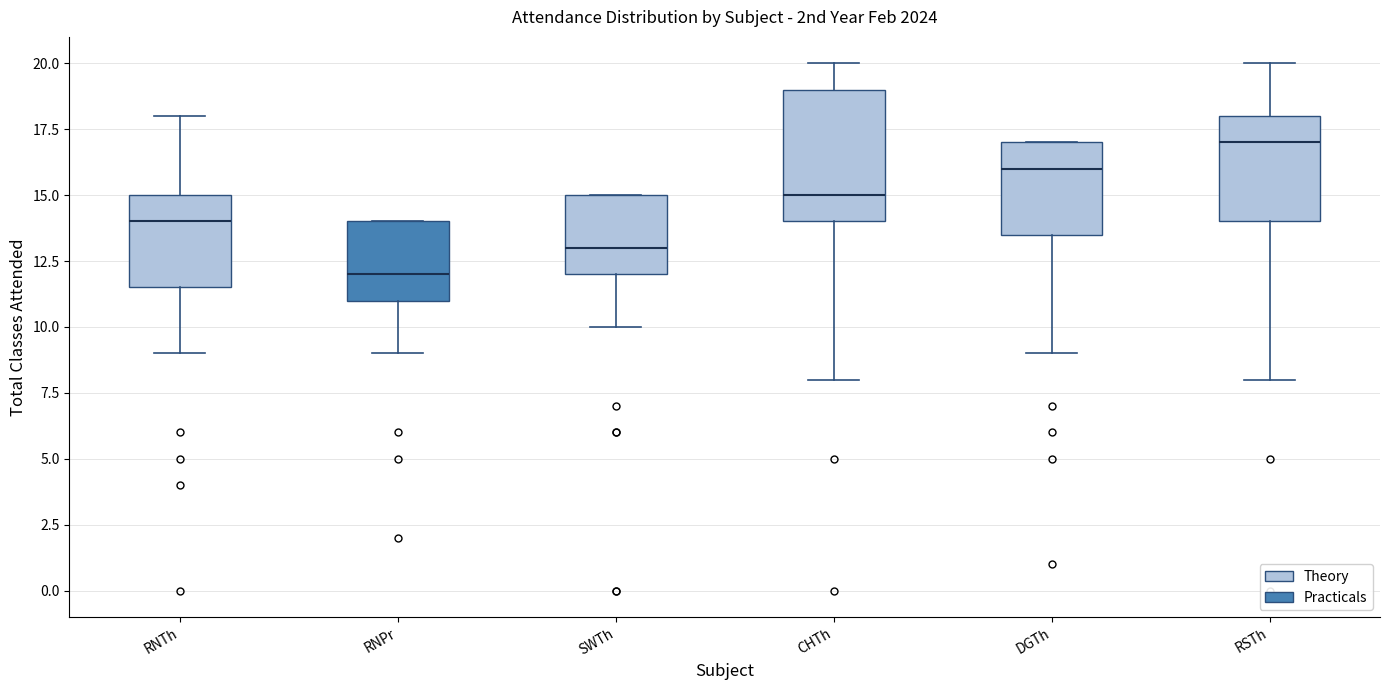

Where is the upper edge of the box for SWTh on the y-axis? The values are not printed on the chart, so give them approximately, as read against the axis.

15.0